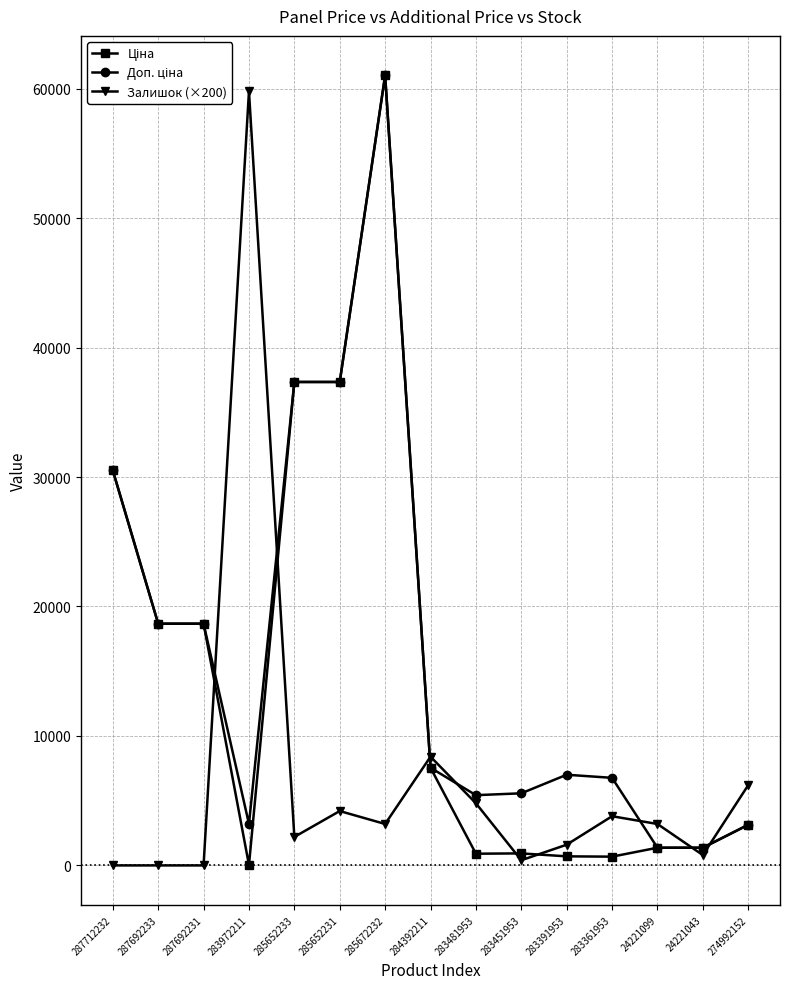

True or false: Залишок (×200) has more than 0 points higher than both neighbors.

True